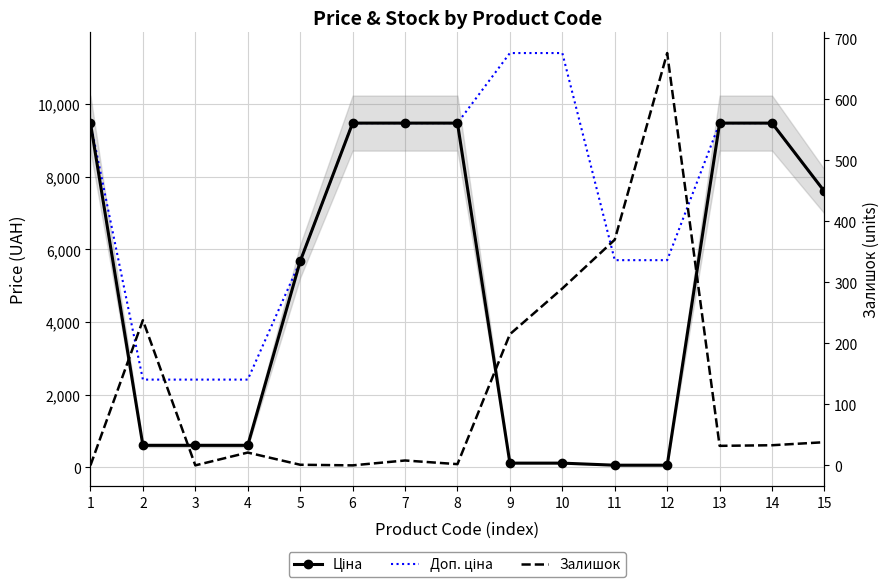

At which category is the sum across all series the highest?

14